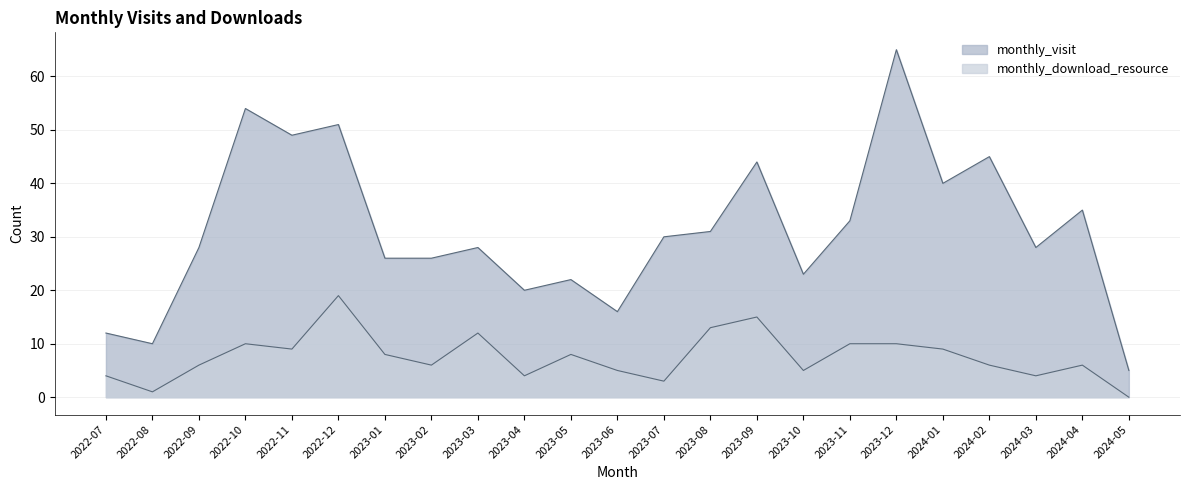

Reading right to left, list all the values displayed in this chart.

monthly_visit: 2024-05=5	2024-04=35	2024-03=28	2024-02=45	2024-01=40	2023-12=65	2023-11=33	2023-10=23	2023-09=44	2023-08=31	2023-07=30	2023-06=16	2023-05=22	2023-04=20	2023-03=28	2023-02=26	2023-01=26	2022-12=51	2022-11=49	2022-10=54	2022-09=28	2022-08=10	2022-07=12
monthly_download_resource: 2024-05=0	2024-04=6	2024-03=4	2024-02=6	2024-01=9	2023-12=10	2023-11=10	2023-10=5	2023-09=15	2023-08=13	2023-07=3	2023-06=5	2023-05=8	2023-04=4	2023-03=12	2023-02=6	2023-01=8	2022-12=19	2022-11=9	2022-10=10	2022-09=6	2022-08=1	2022-07=4